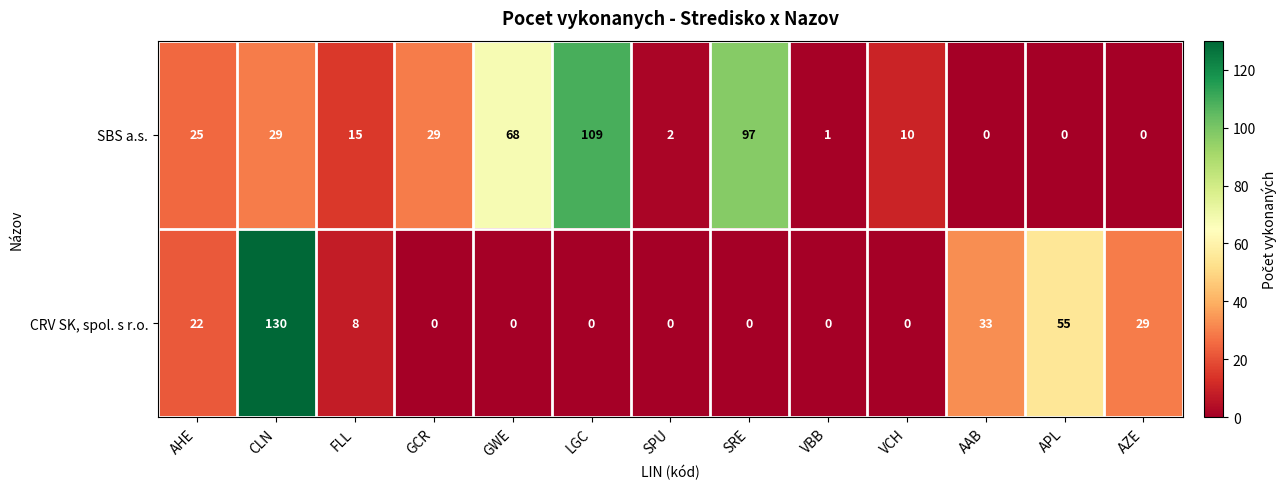

What is the highest value of the CRV SK, spol. s r.o. series?

130